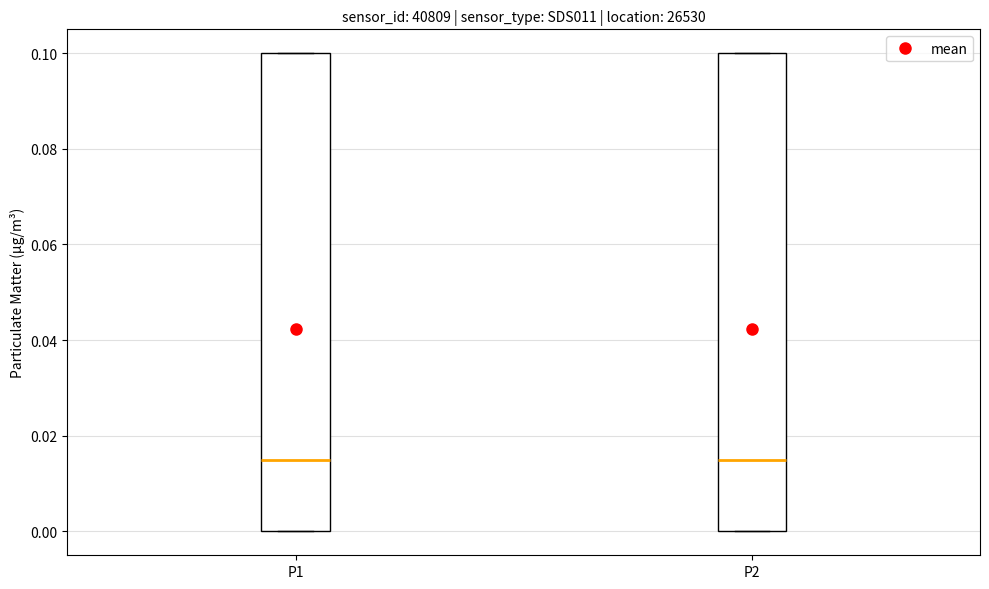

Where is the upper edge of the box for P2 on the y-axis? The values are not printed on the chart, so give them approximately, as read against the axis.

0.100